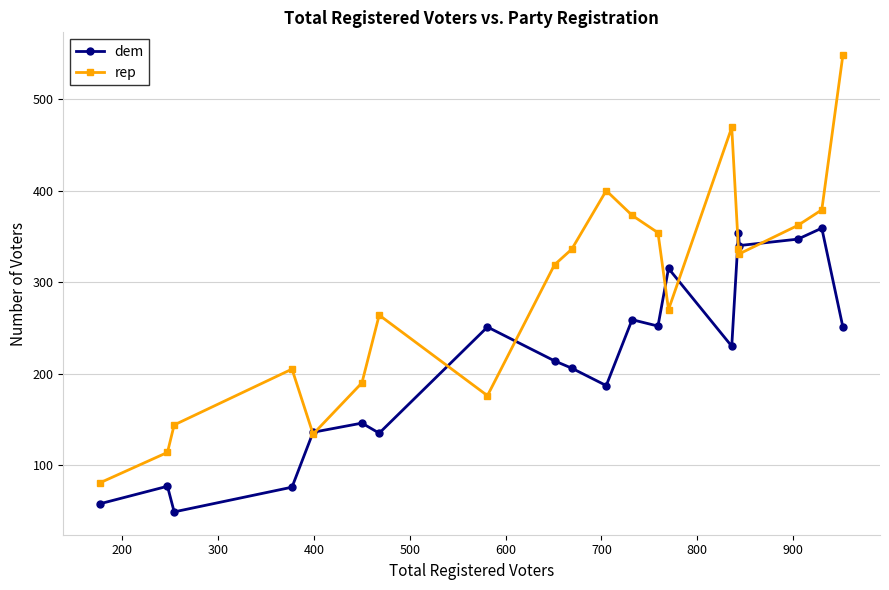

Rank the series by their maximum value, from lowest to highest.

dem, rep